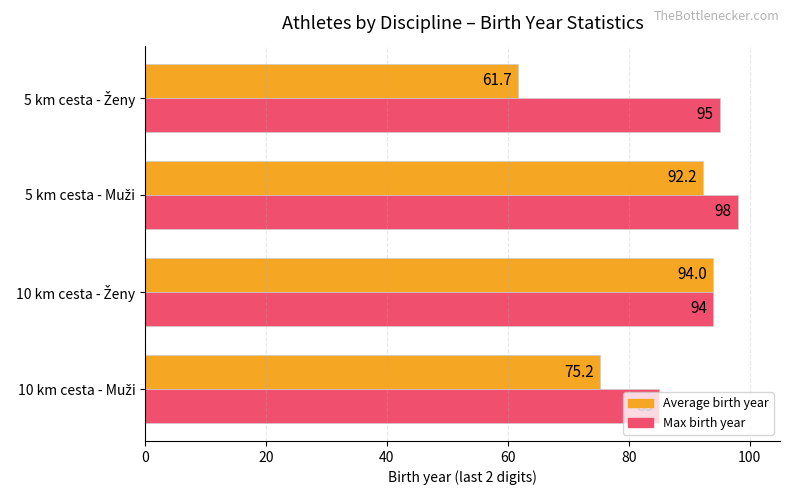

What is the greatest value displayed?

98.0